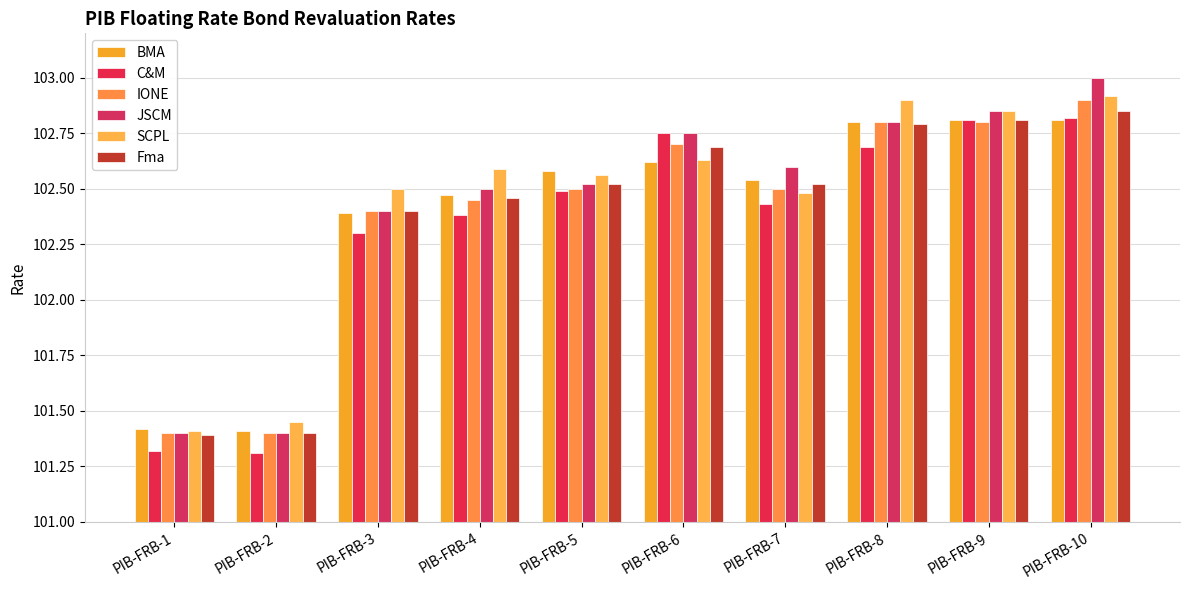

What is the smallest value displayed?

101.3